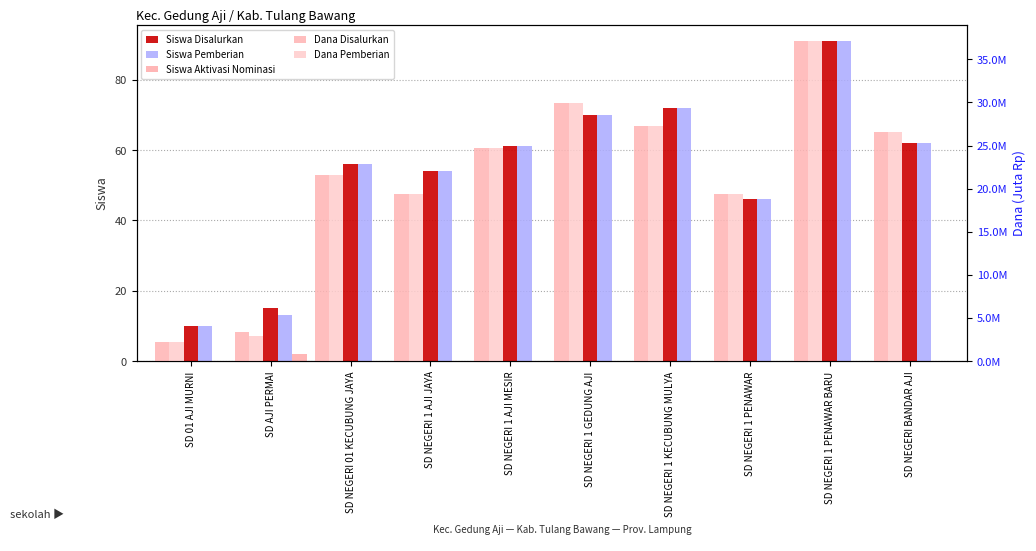

The value of Dana Pemberian at SD NEGERI BANDAR AJI is 26550000. True or false?

True